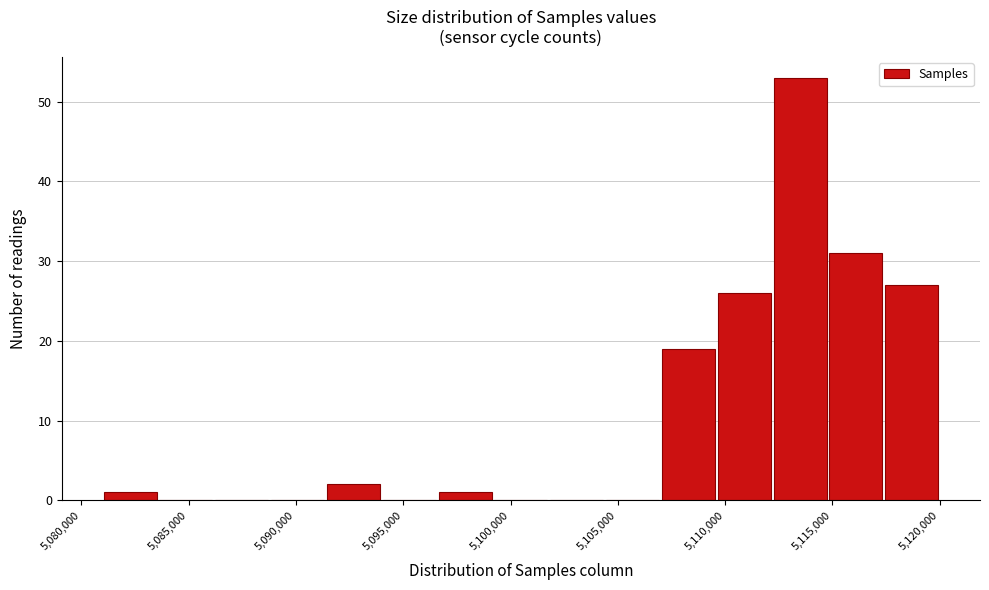

What is the height of the bar covering 5096500 to 5099000 on the x-axis? Neither the bar edges nor the heights are printed on the chart, so give them approximately, as read against the axes.

1